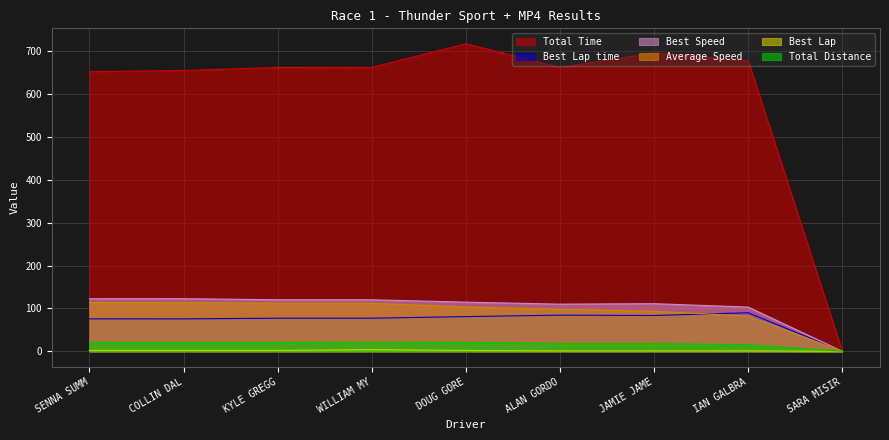

Is the value of Best Lap time at JAMIE JAME greater than the value of Best Lap at WILLIAM MY?

Yes